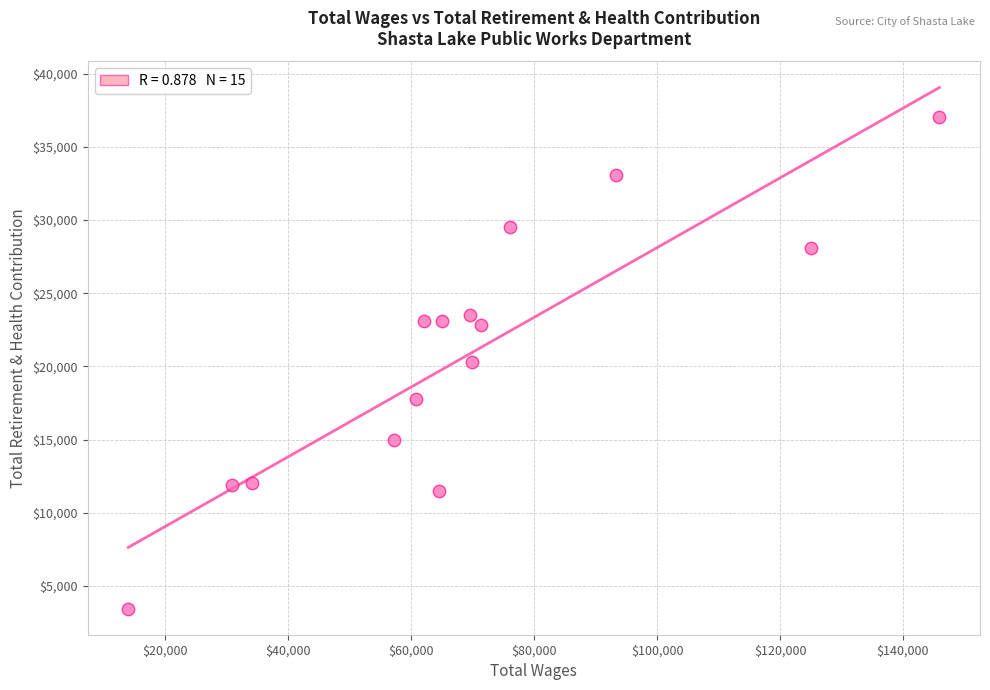

What is the range of X values (max minus min)?

131940